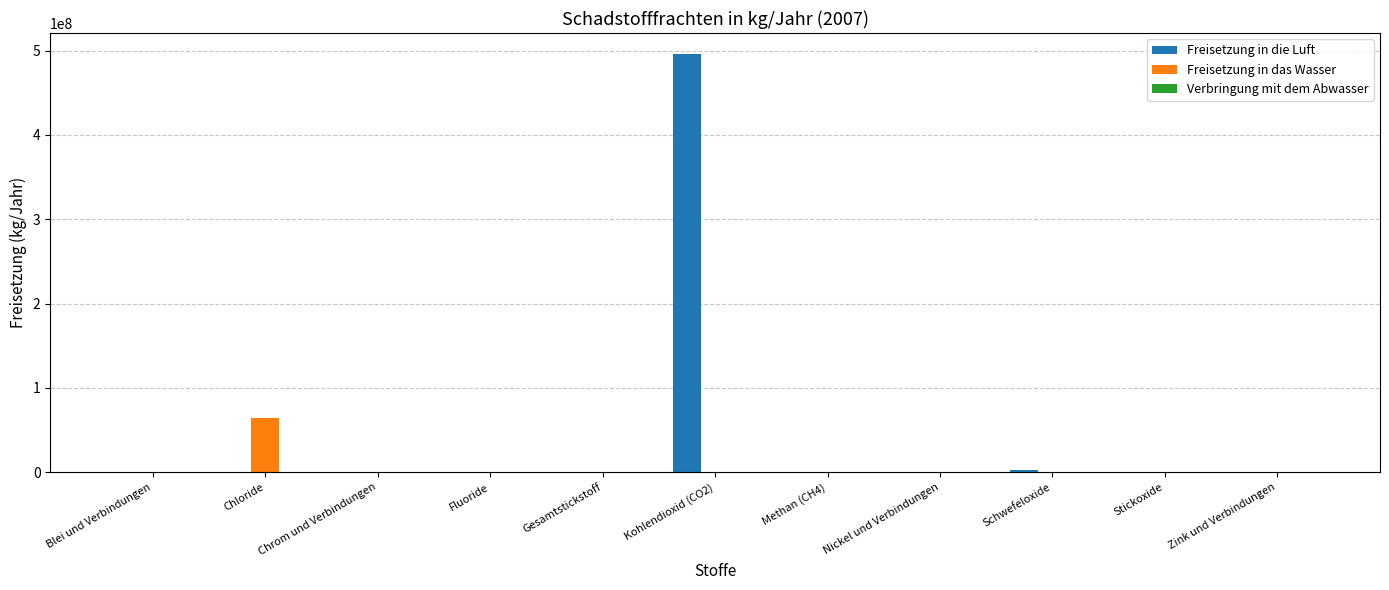

The value of Freisetzung in das Wasser at Nickel und Verbindungen is 131. True or false?

True